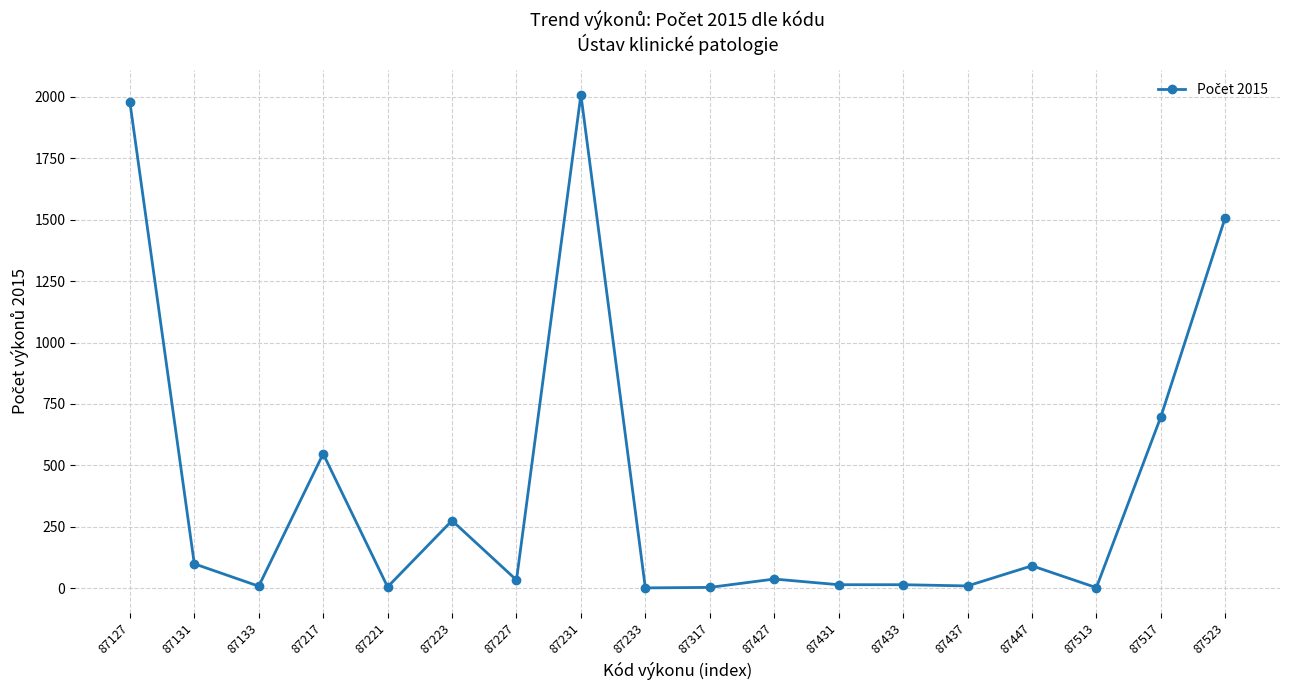

Which has a higher value, 87217 or 87447?

87217